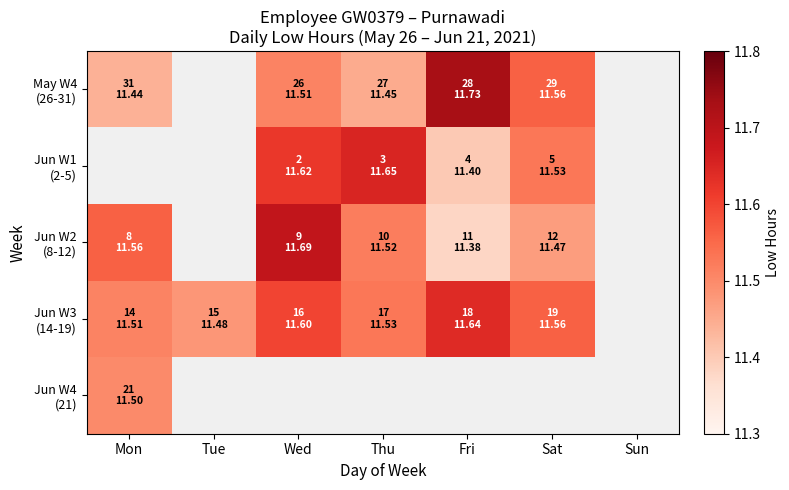

At which label does Jun W3 (14-19) reach its minimum?

Tue